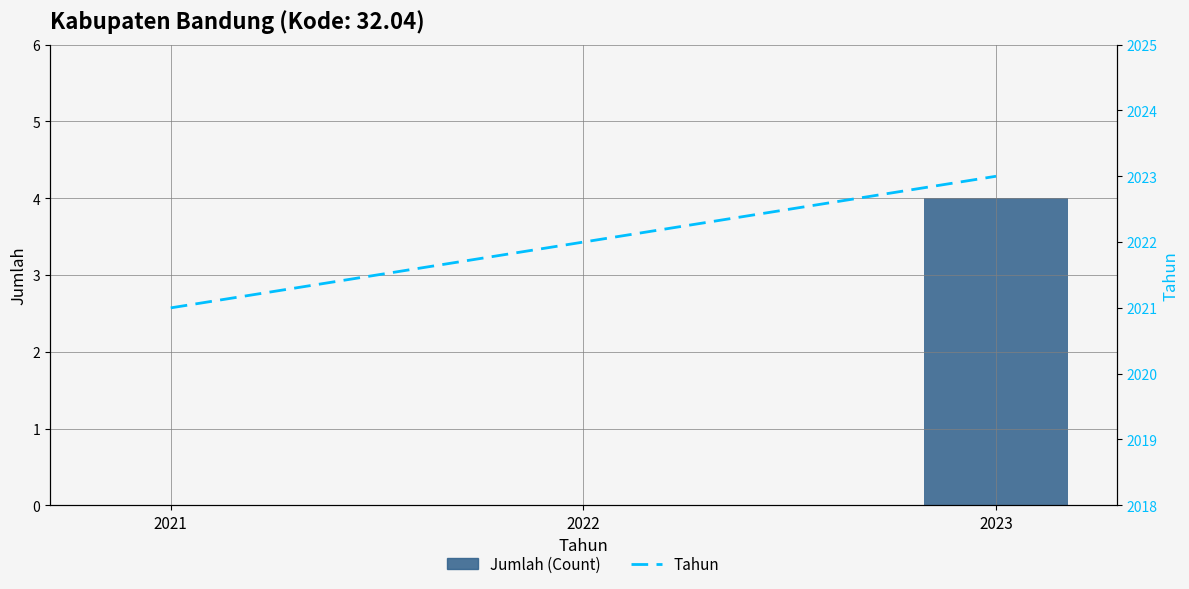

Reading left to right, list all the values displayed in this chart.

Jumlah (Count): 2021=0	2022=0	2023=4
Tahun: 2021=2021	2022=2022	2023=2023